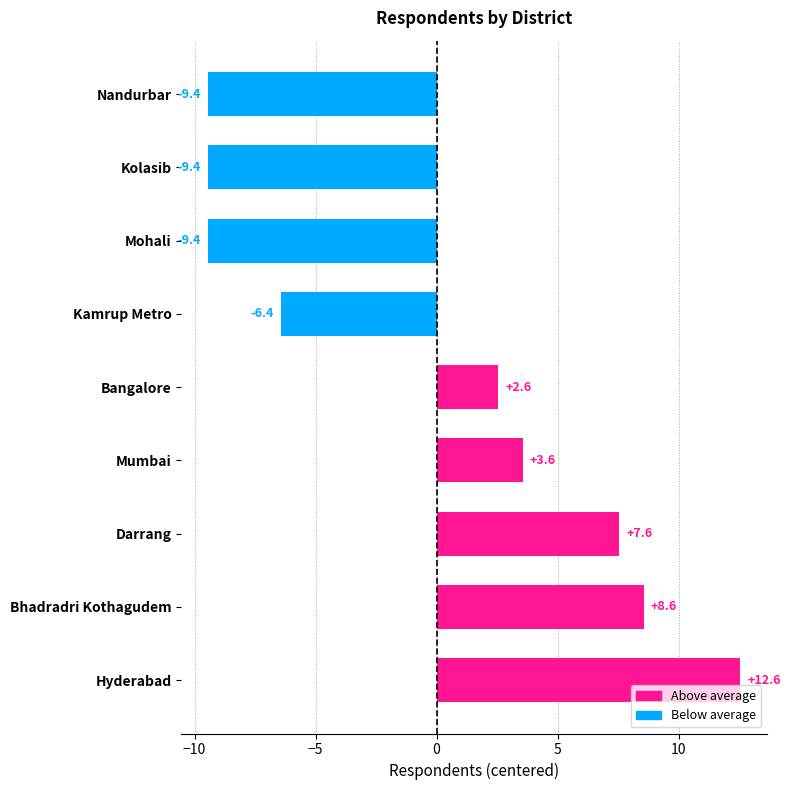

What is the difference between the second highest and second lowest values?

18.0